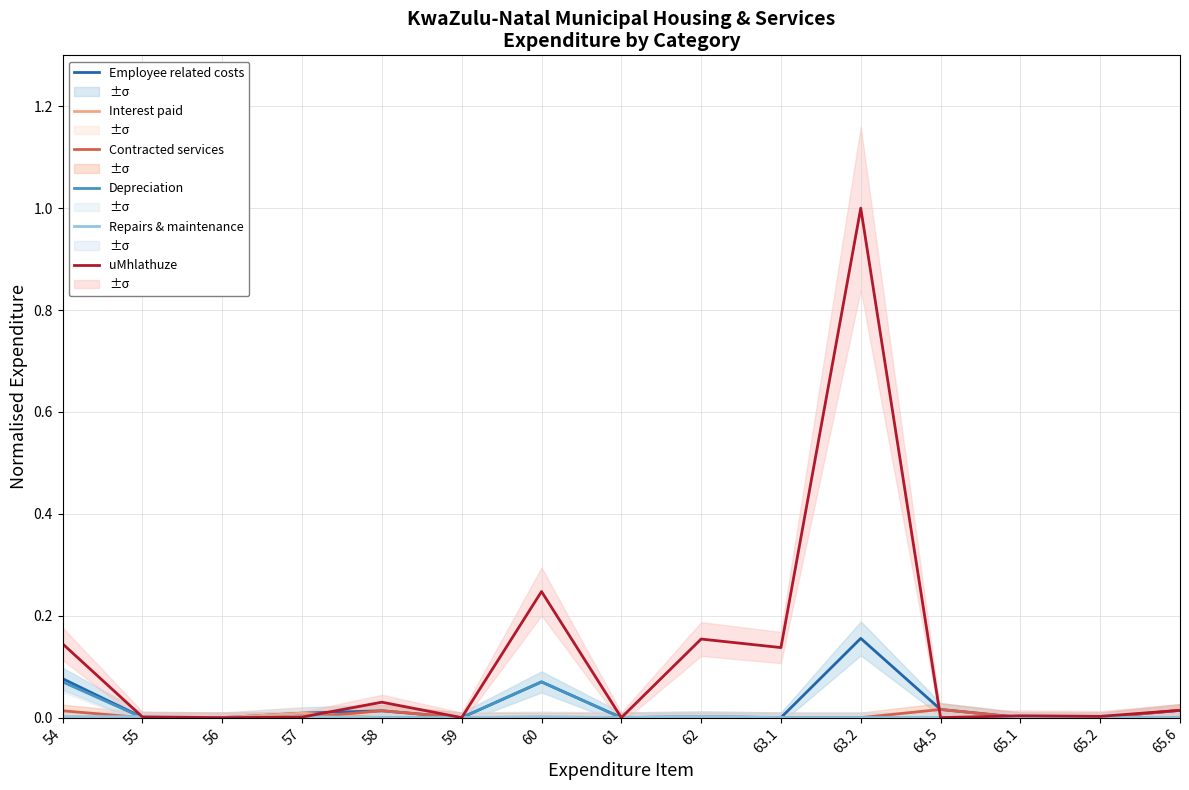

Between 63.1 and 65.2, which is larger?

63.1